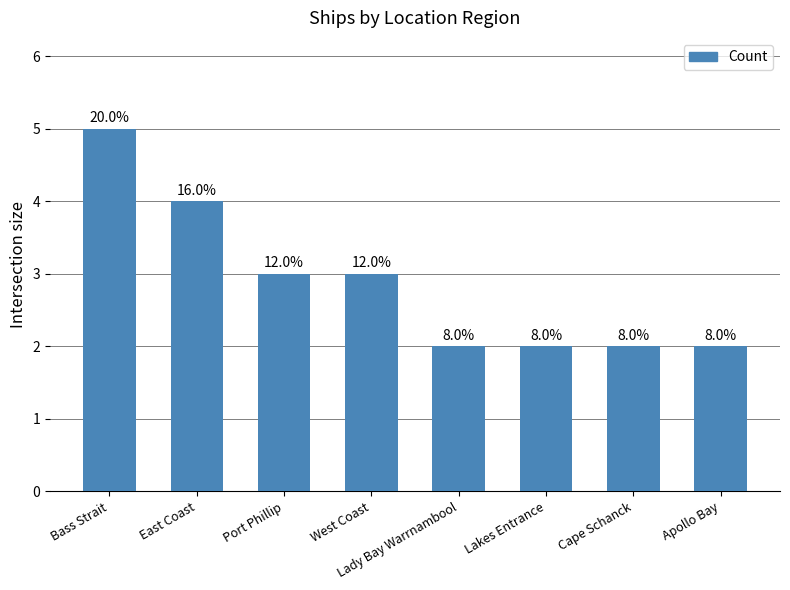

What is the average value?

3